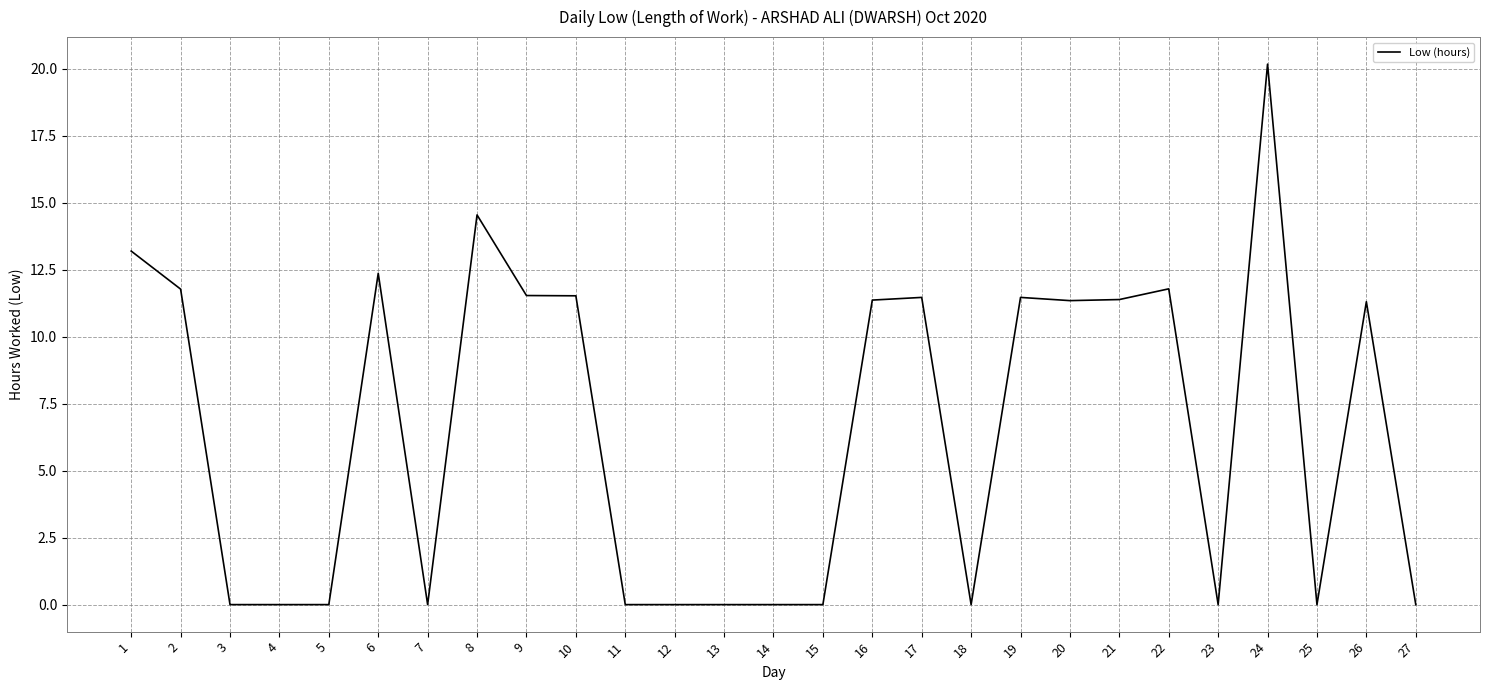

What is the difference between the maximum and minimum values?

20.2